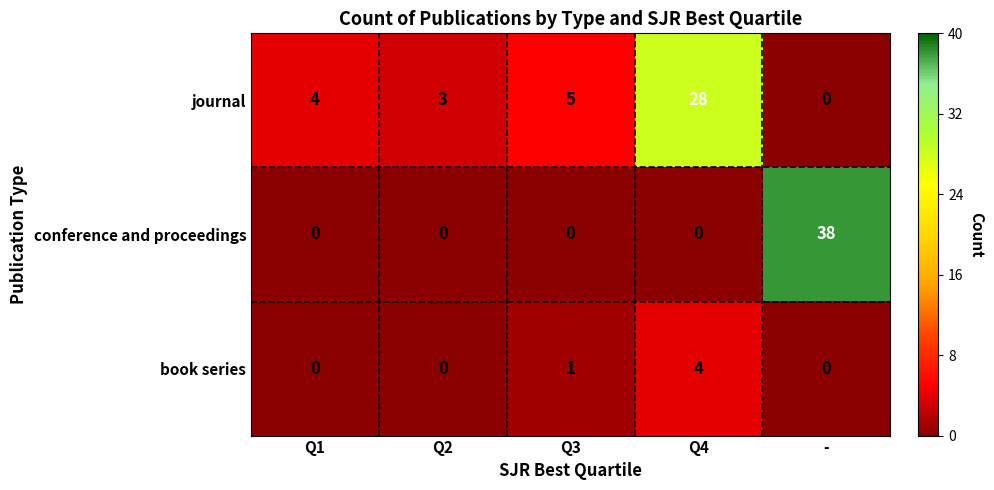

What is the spread (max minus min) of values at Q3?

5